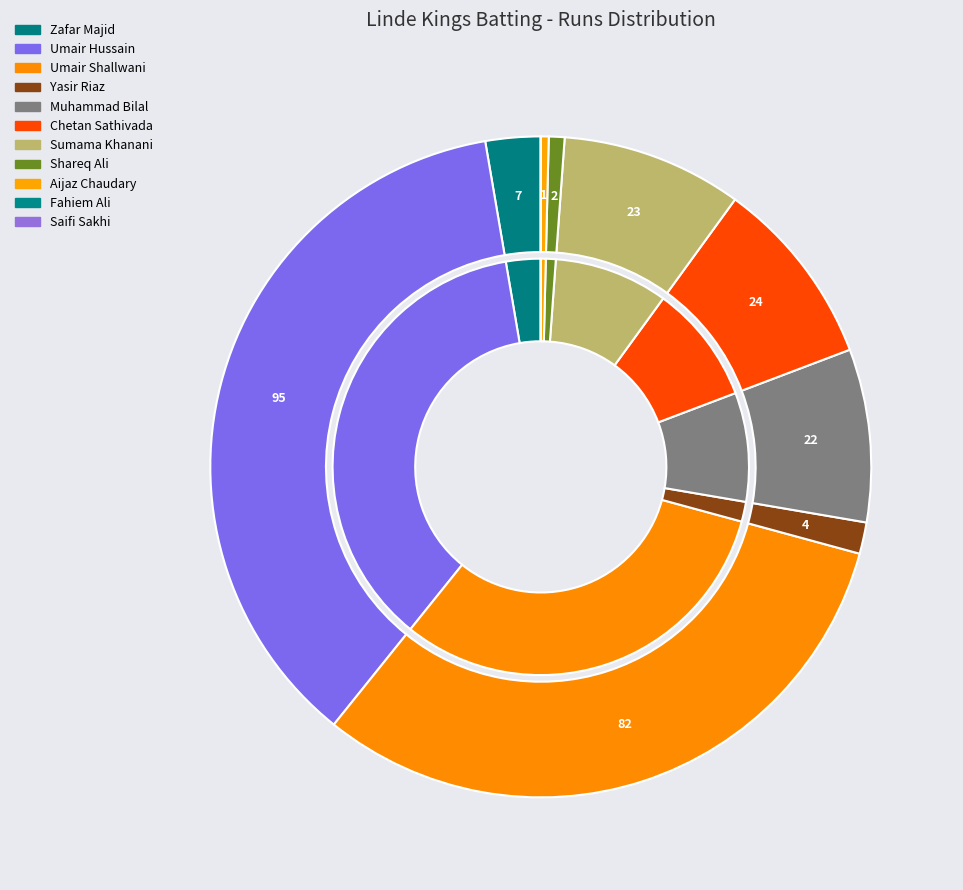

Rank the categories by value from lowest to highest.

Fahiem Ali, Saifi Sakhi, Aijaz Chaudary, Shareq Ali, Yasir Riaz, Zafar Majid, Muhammad Bilal, Sumama Khanani, Chetan Sathivada, Umair Shallwani, Umair Hussain